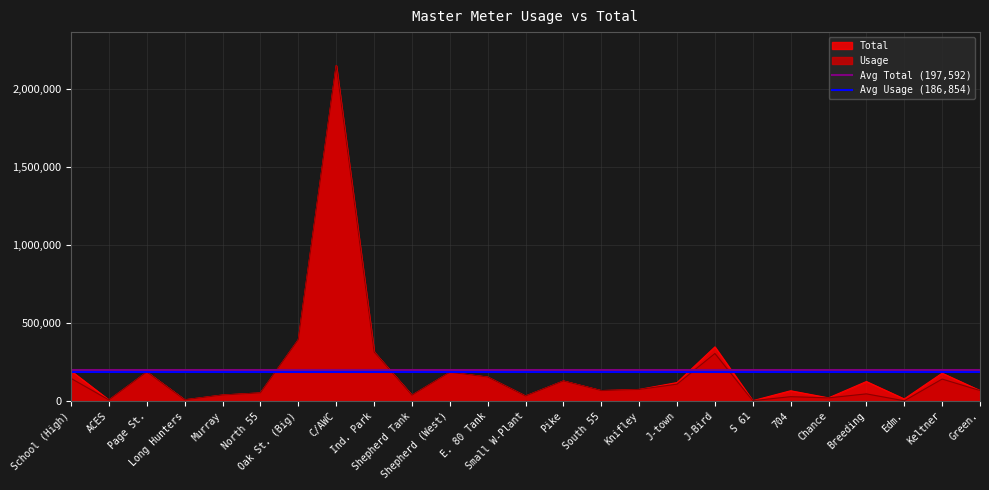

What is the sum of all Avg Total (197,592) values?

395185.6